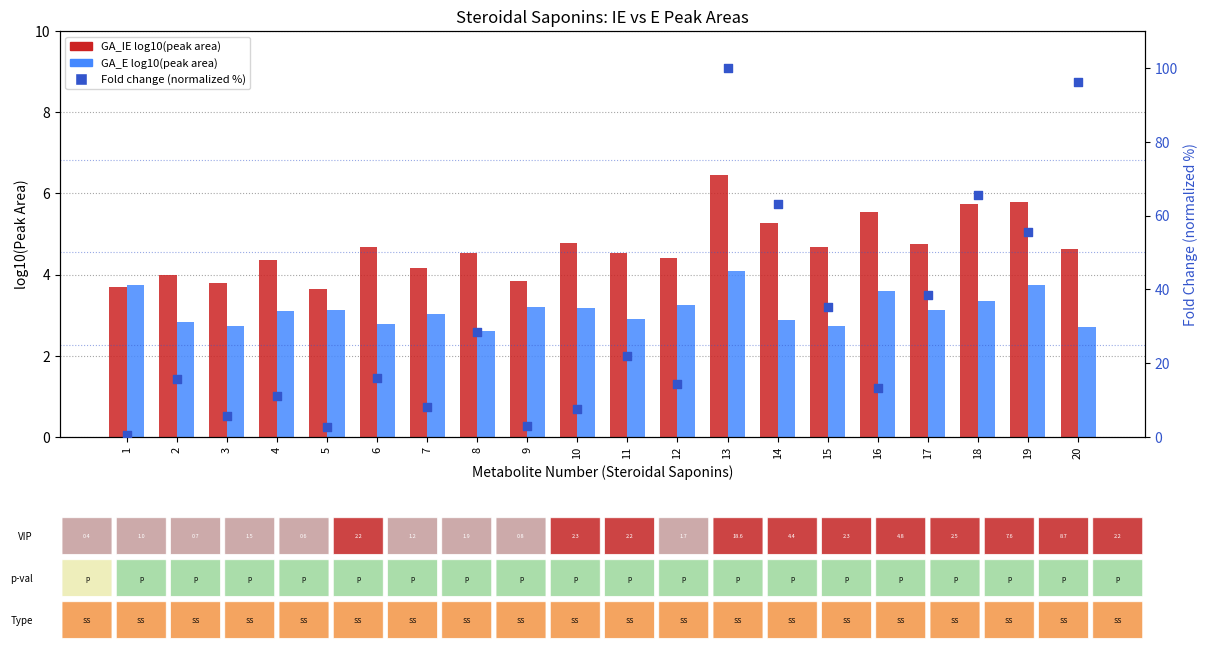

Which series contains the highest Y value?

Fold change (normalized %)